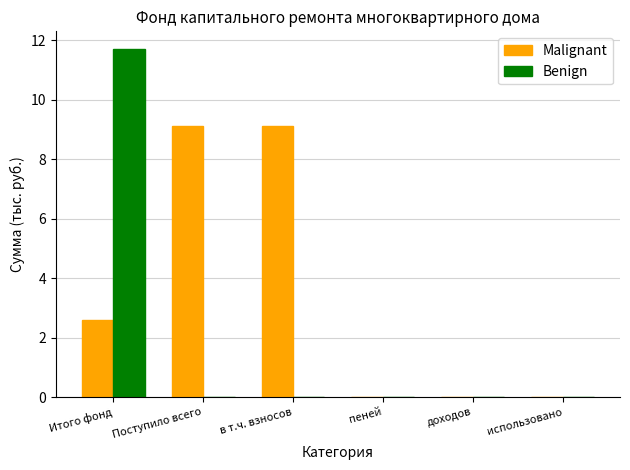

Is it true that Malignant equals 1.9 at в т.ч. взносов?

False